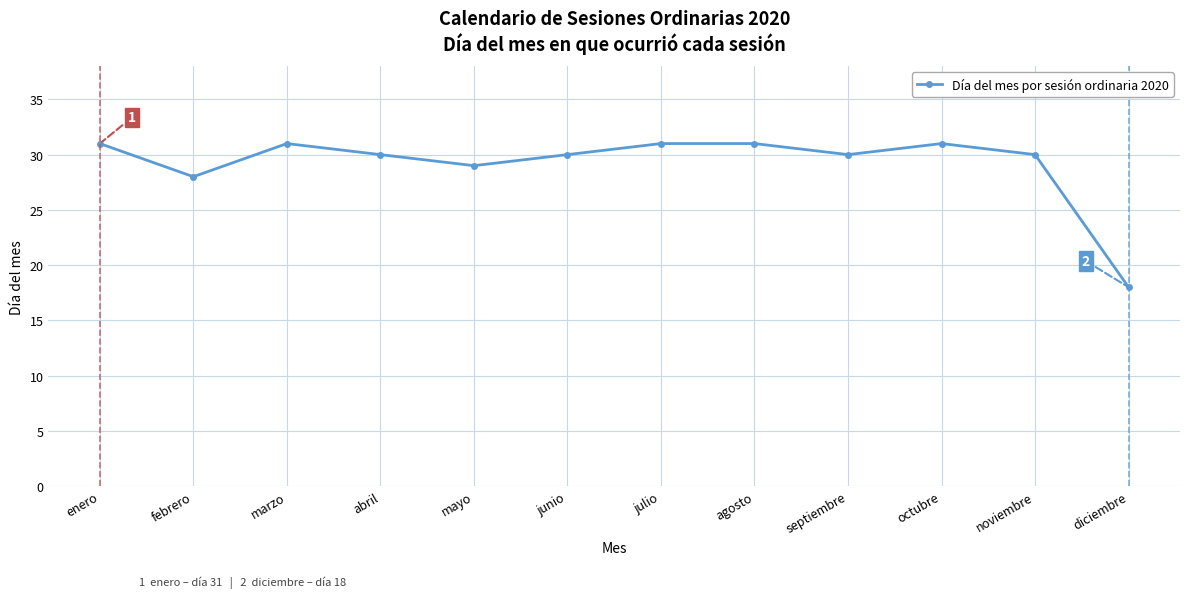

What is the change in value from junio to julio?

+1